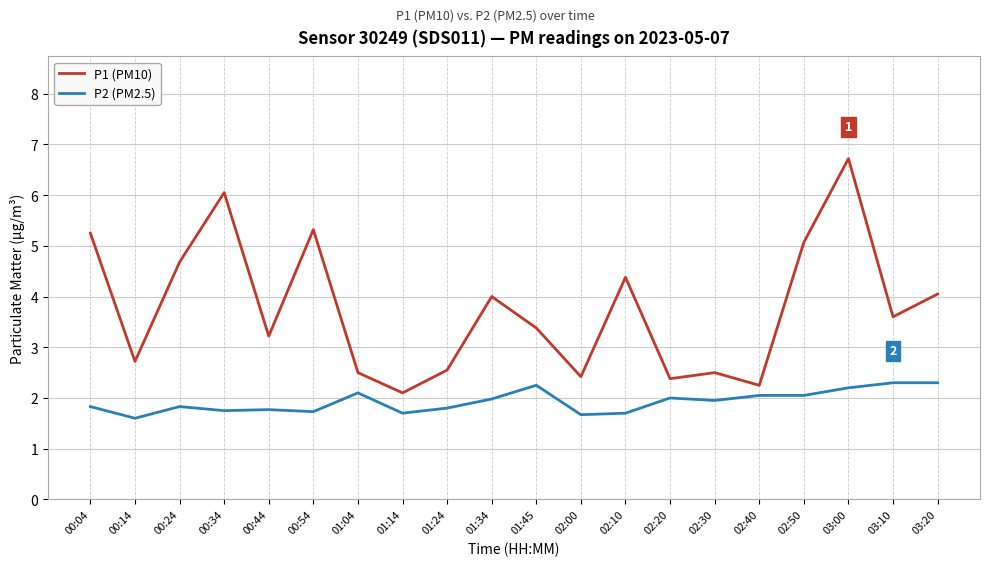

What is the sum of the P2 (PM2.5) values at 03:20 and 02:10?

4.0